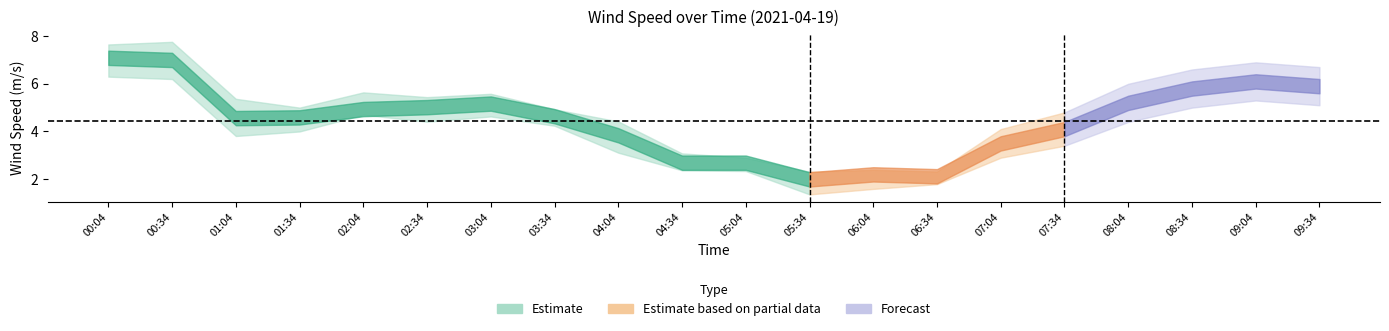

How many values in the wind_spd_lo series are below 4?

9